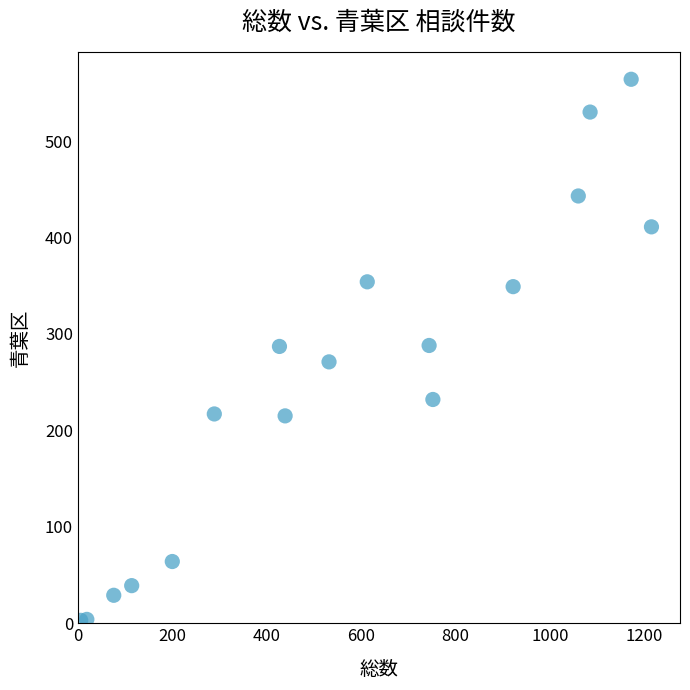

What is the range of X values (max minus min)?

1209